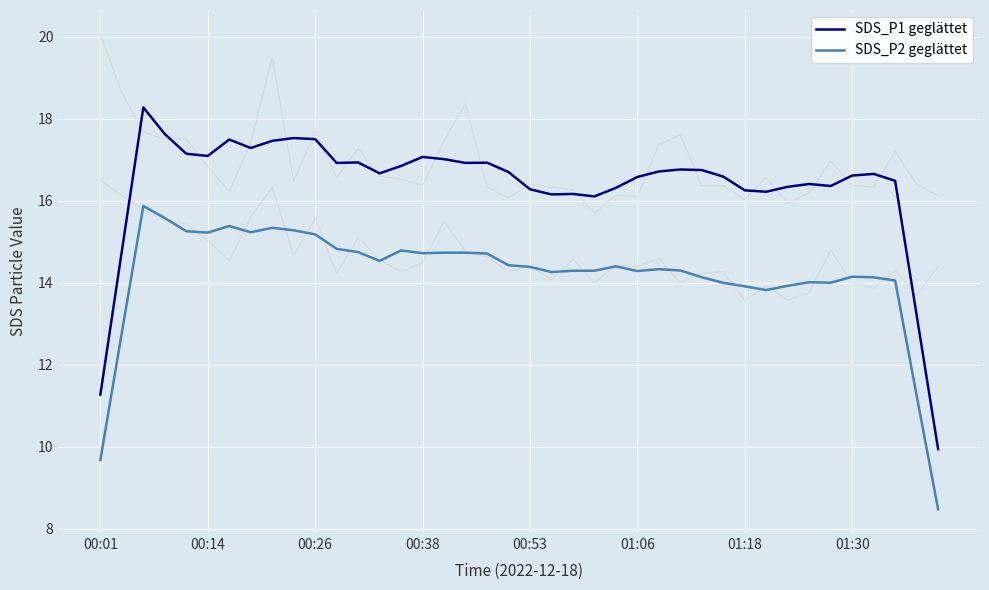

Which series has the widest spread of values?

SDS_P1 geglättet